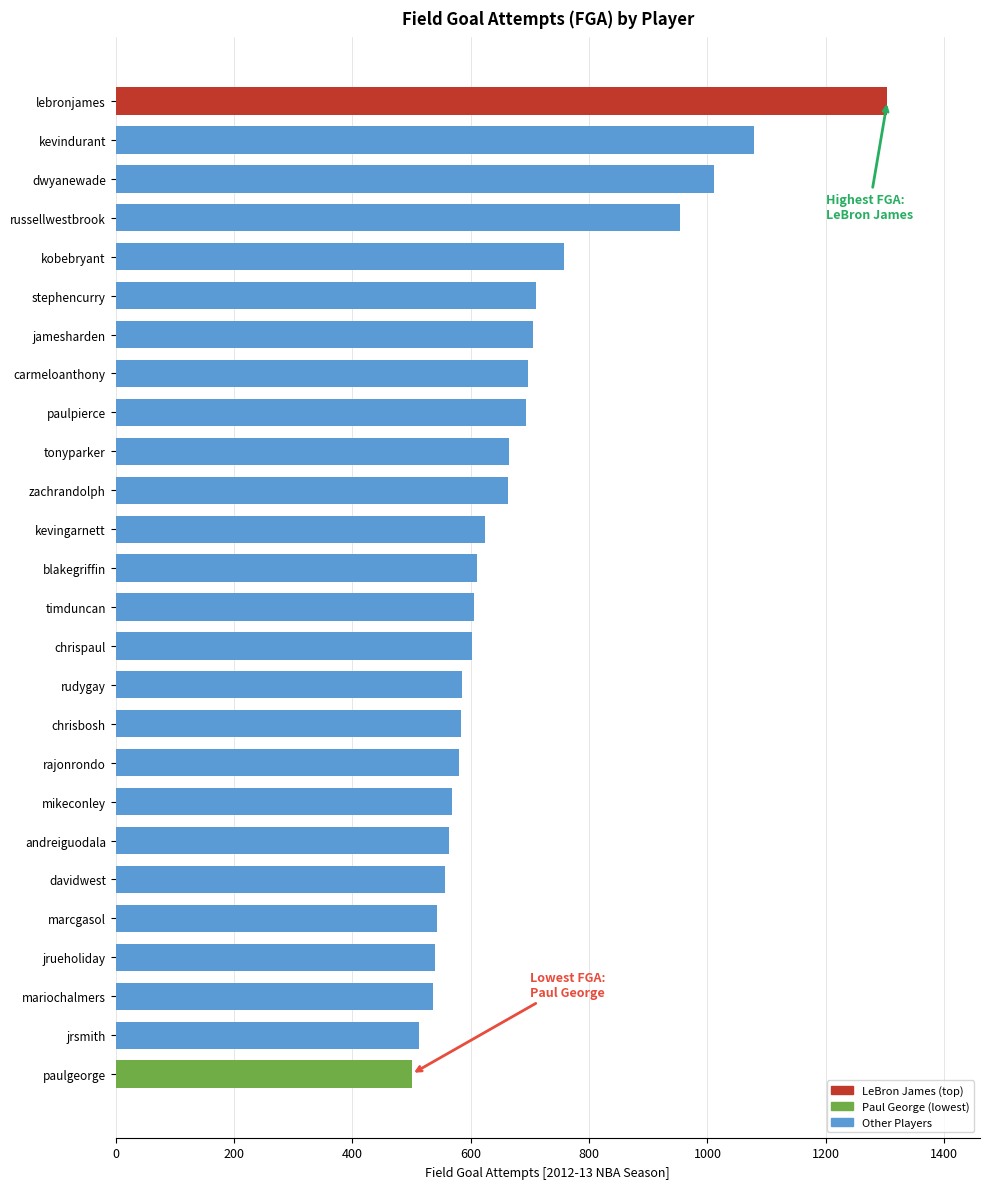

What is the smallest value displayed?

500